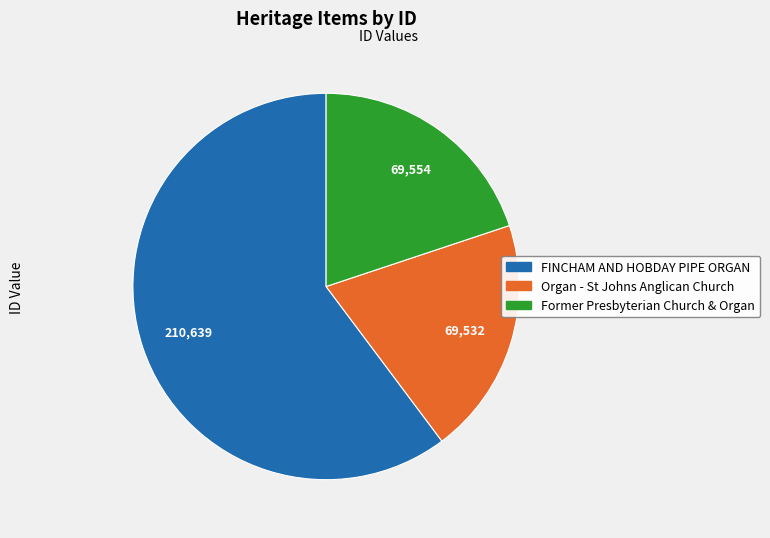

True or false: FINCHAM AND HOBDAY PIPE ORGAN accounts for 66% of the total.

False